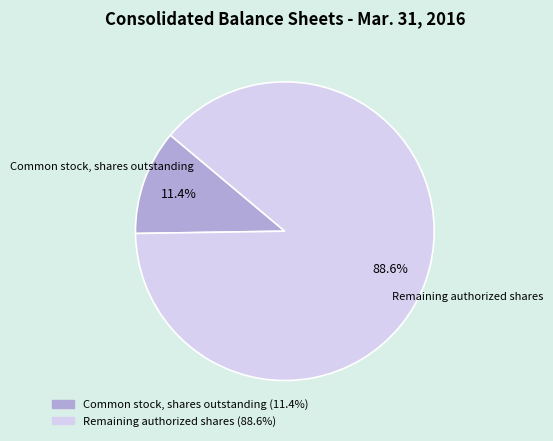

Count the number of slices in the pie.

2